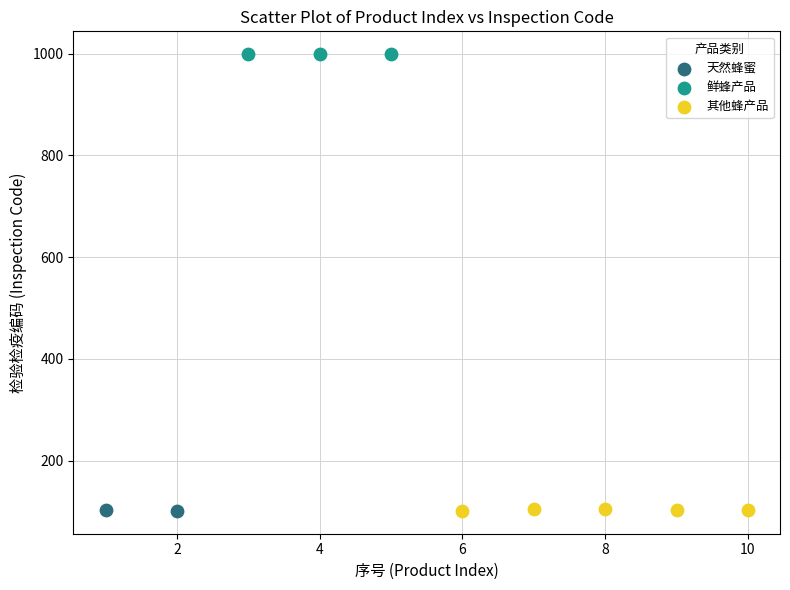

What are all the series names shown in the legend?

天然蜂蜜, 鲜蜂产品, 其他蜂产品